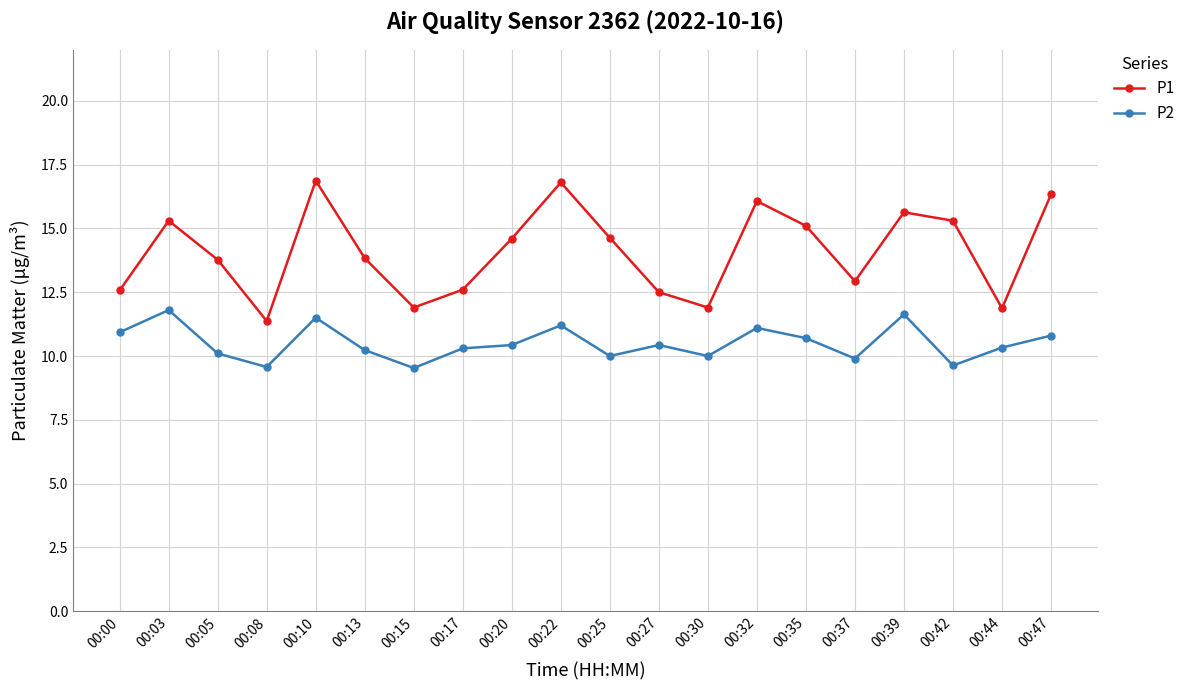

What is the value of the P2 point at the 9th from the left?

10.4